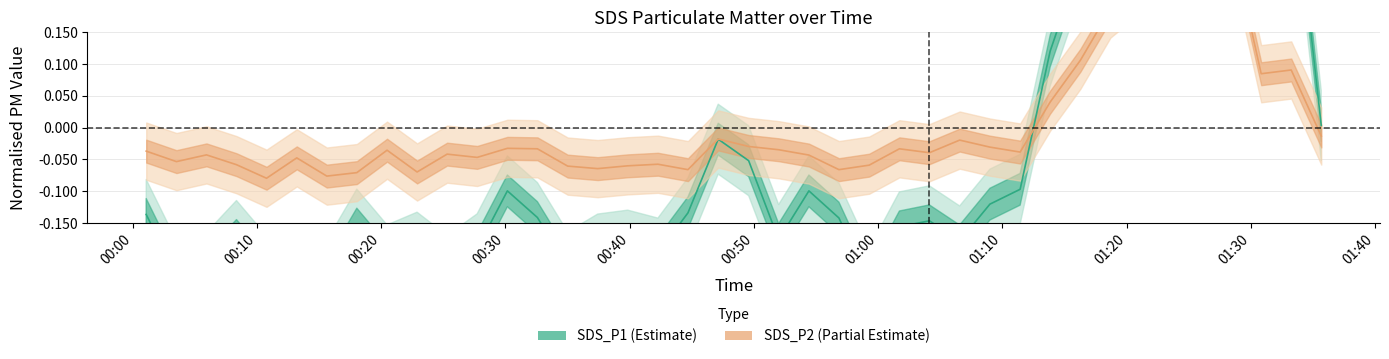

Between 2021/09/09 00:35:01 and 2021/09/09 00:47:08, which series saw the biggest shift?

SDS_P1